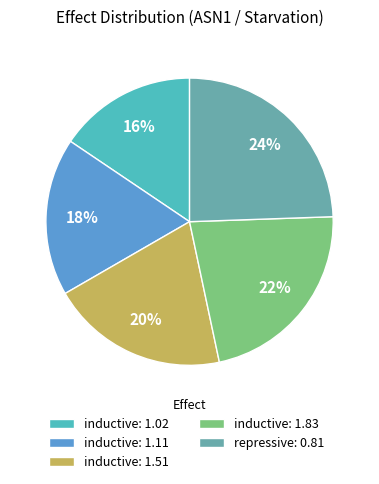

To the nearest percent, what is the combined percentage of inductive: 1.51 and inductive: 1.11?

38%